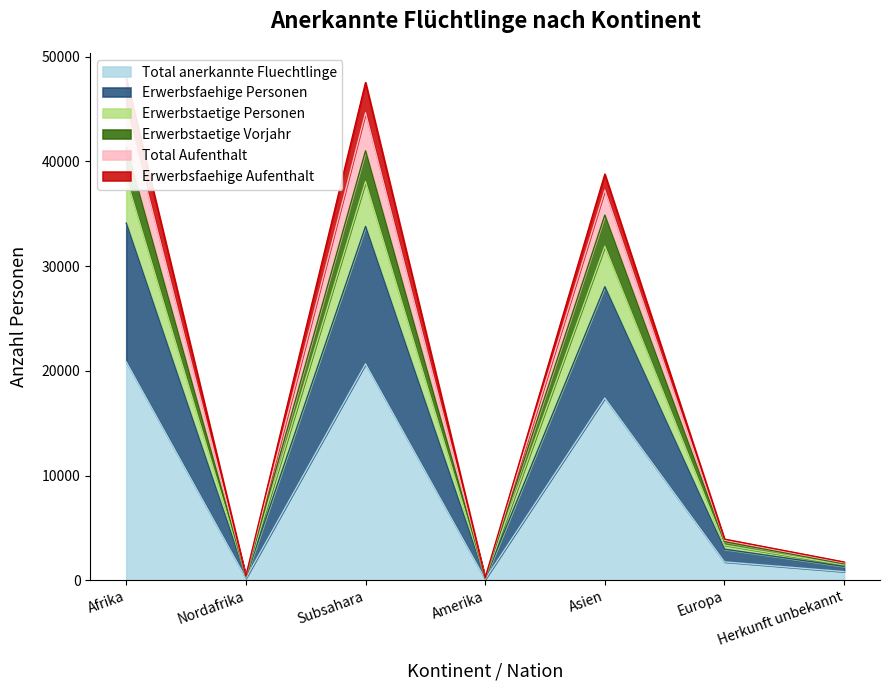

The value of Total anerkannte Fluechtlinge at Europa is 1755. True or false?

True